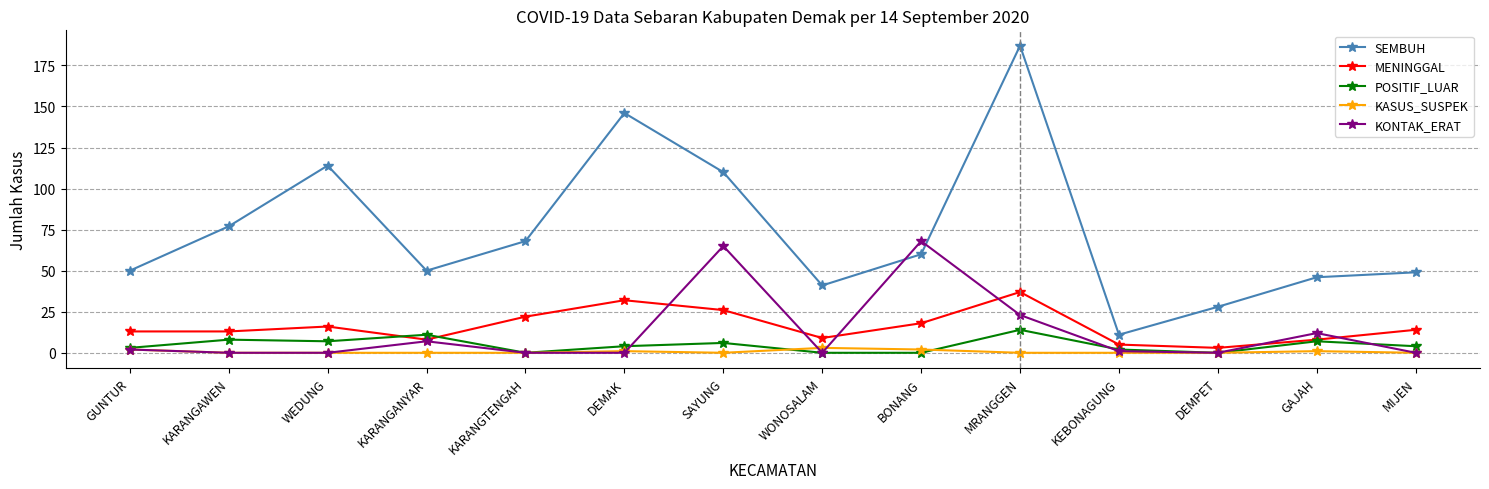

Does the chart have visible grid lines?

Yes